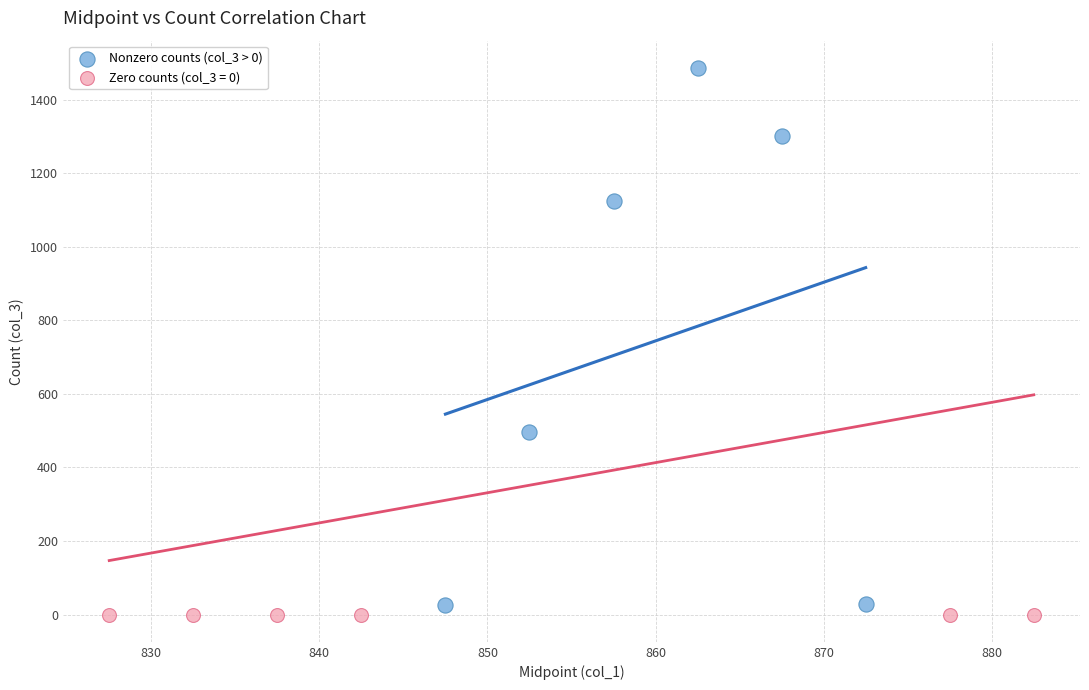

Which series contains the highest Y value?

Nonzero counts (col_3 > 0)